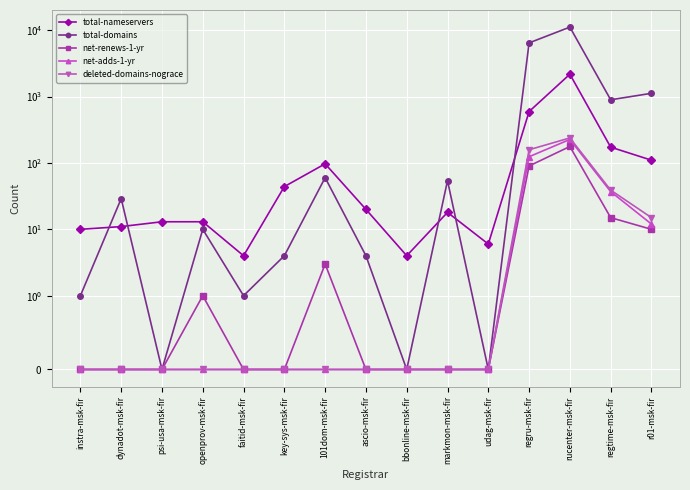

What is the label of the 2nd point from the left?

dynadot-msk-fir